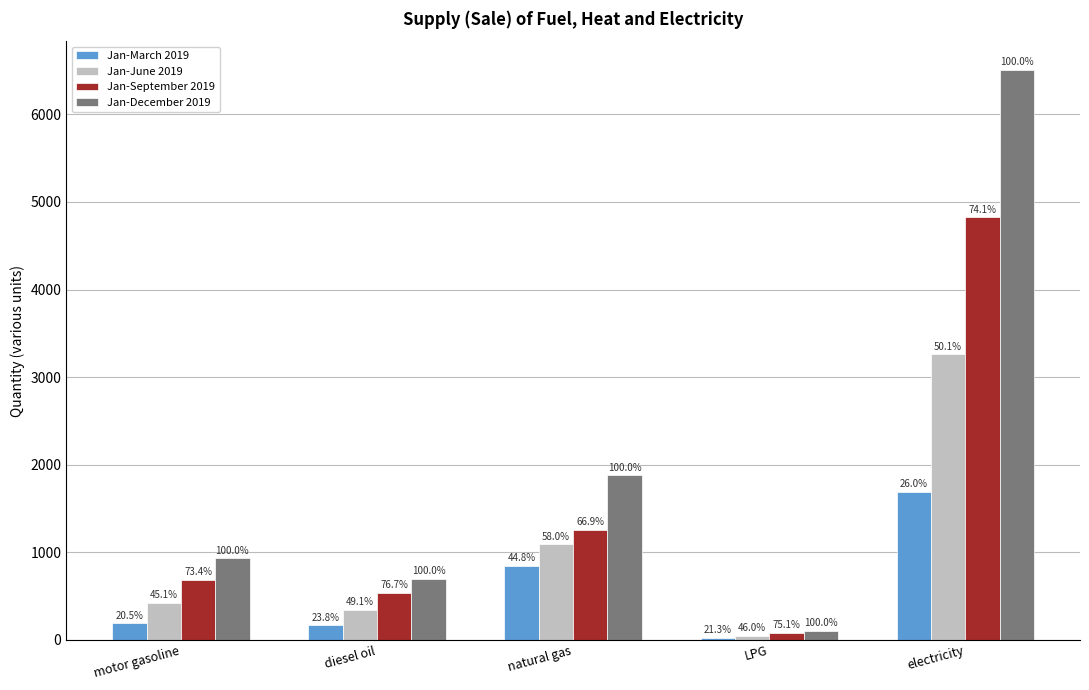

What is the average value of the Jan-September 2019 series?

1475.3